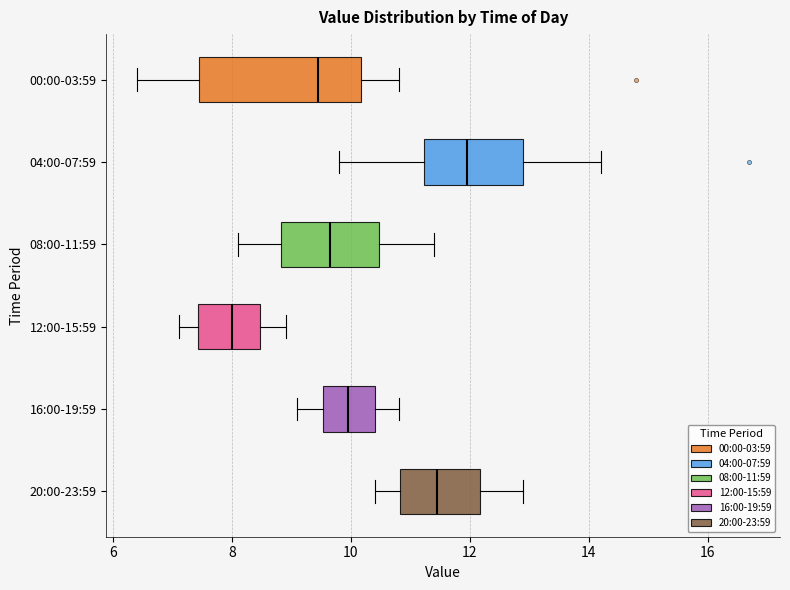

Which box is the widest, from its left edge to its right edge?

00:00-03:59